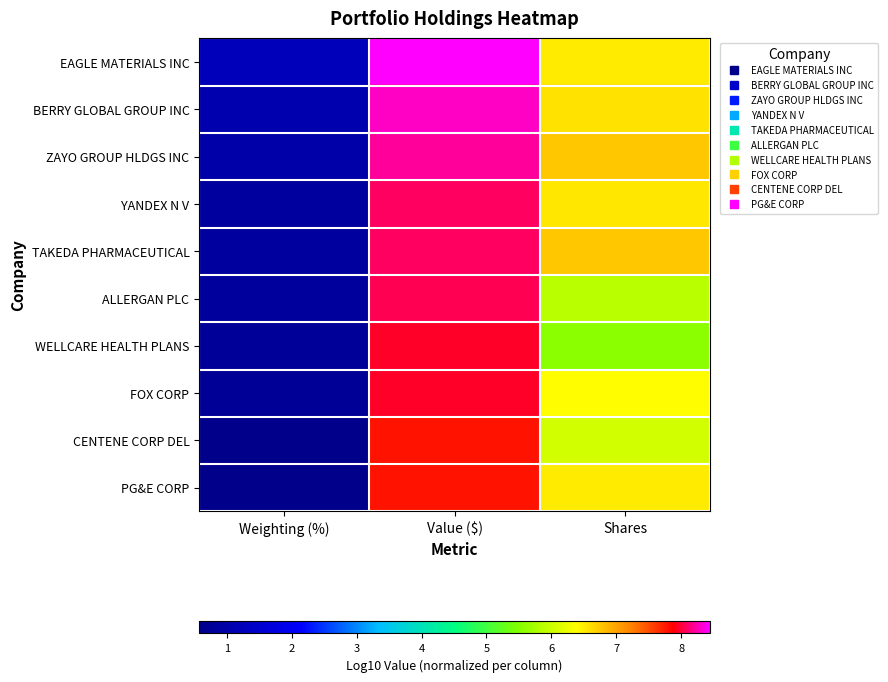

Count the number of data series in this chart.

10